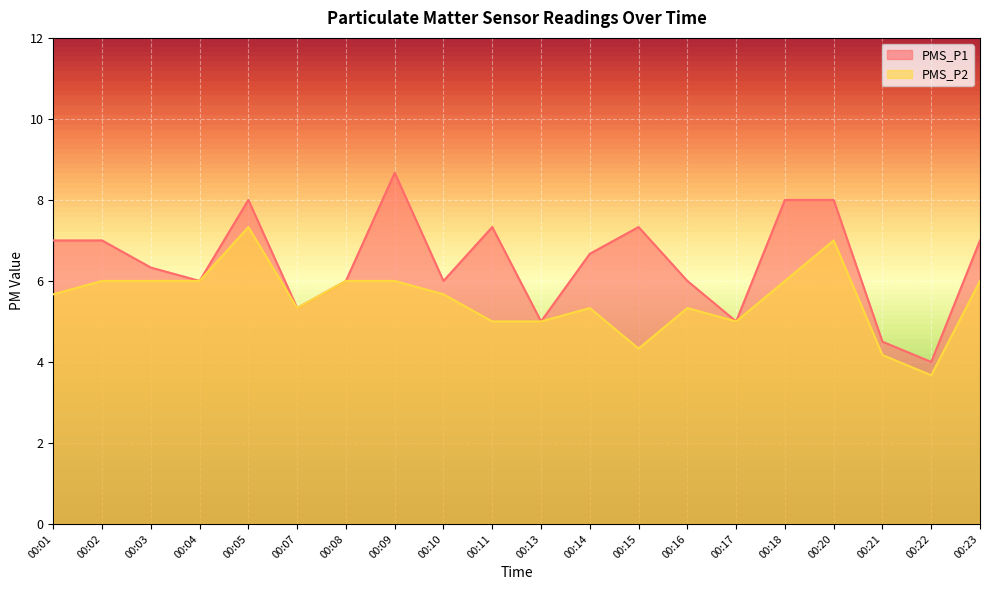

Reading left to right, transcribe all the data shown in this chart.

PMS_P1: 00:01=7.0	00:02=7.0	00:03=6.3	00:04=6.0	00:05=8.0	00:07=5.3	00:08=6.0	00:09=8.7	00:10=6.0	00:11=7.3	00:13=5.0	00:14=6.7	00:15=7.3	00:16=6.0	00:17=5.0	00:18=8.0	00:20=8.0	00:21=4.5	00:22=4.0	00:23=7.0
PMS_P2: 00:01=5.7	00:02=6.0	00:03=6.0	00:04=6.0	00:05=7.3	00:07=5.3	00:08=6.0	00:09=6.0	00:10=5.7	00:11=5.0	00:13=5.0	00:14=5.3	00:15=4.3	00:16=5.3	00:17=5.0	00:18=6.0	00:20=7.0	00:21=4.2	00:22=3.7	00:23=6.0